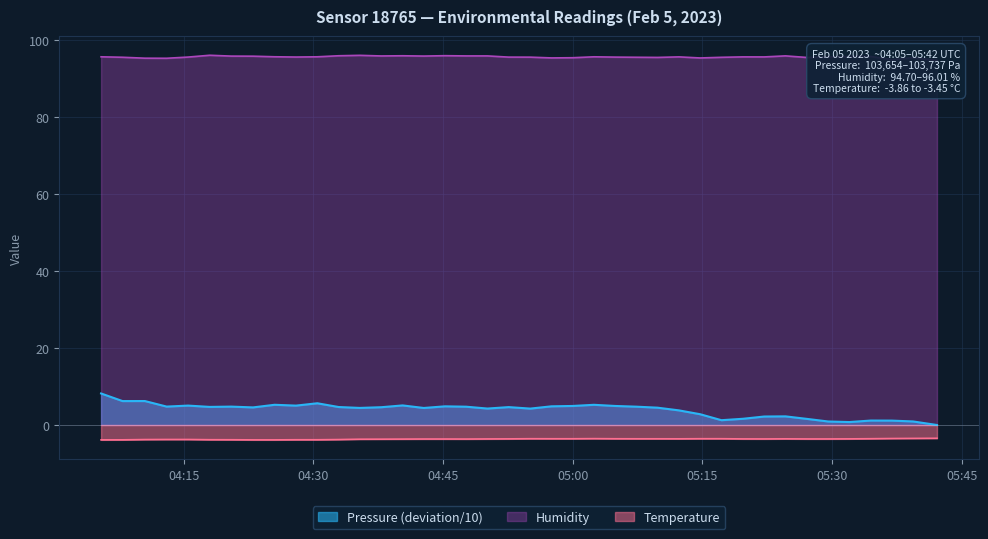

What is the average value of the Humidity series?

95.6